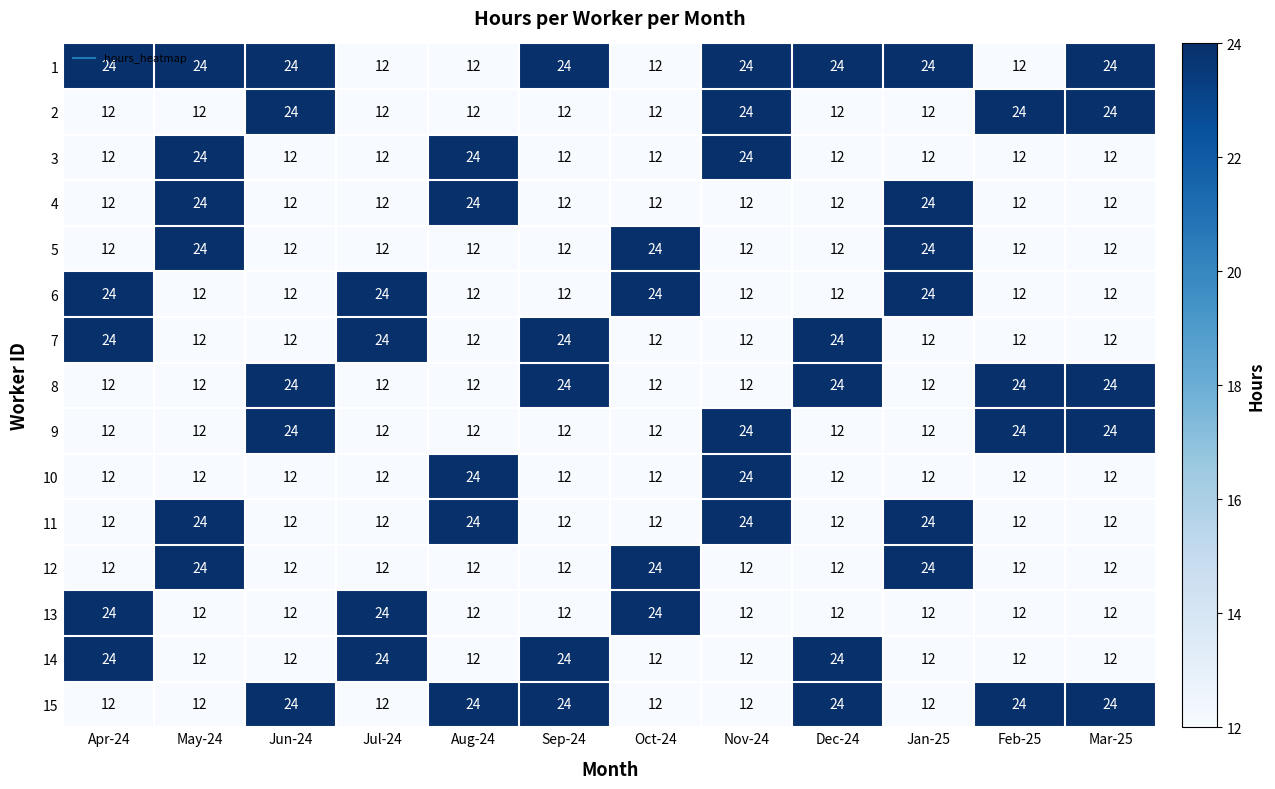

What is the total value across all series at Mar-25?

240